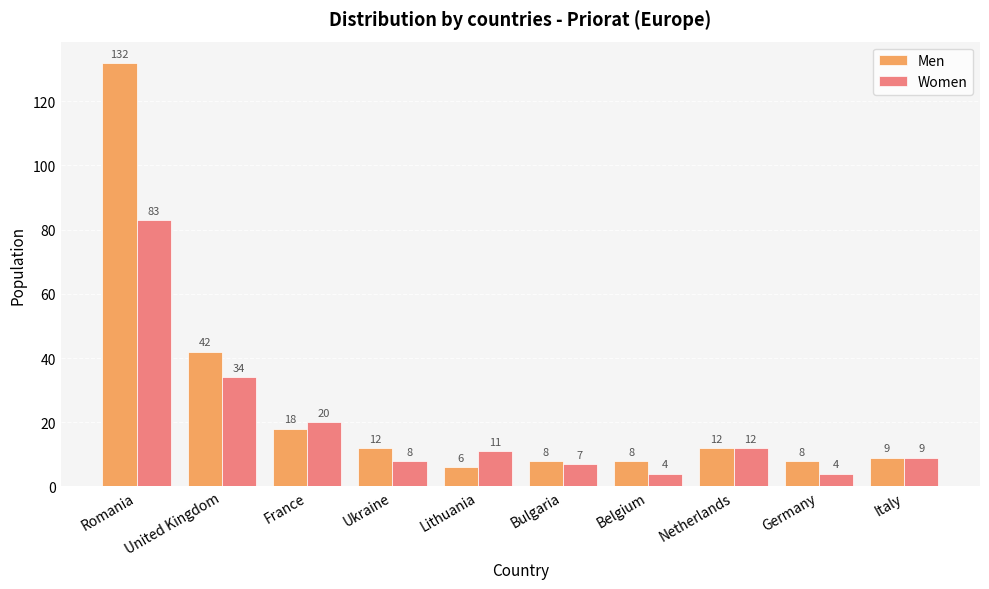

At which label does Women reach its peak?

Romania